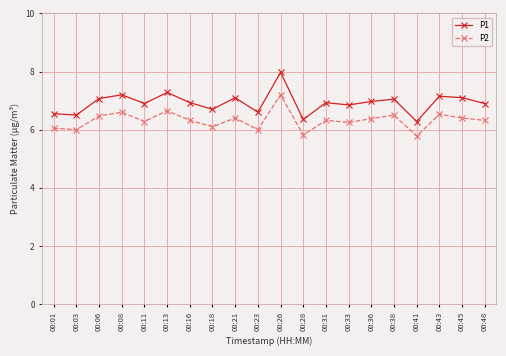

Which series has the widest spread of values?

P1